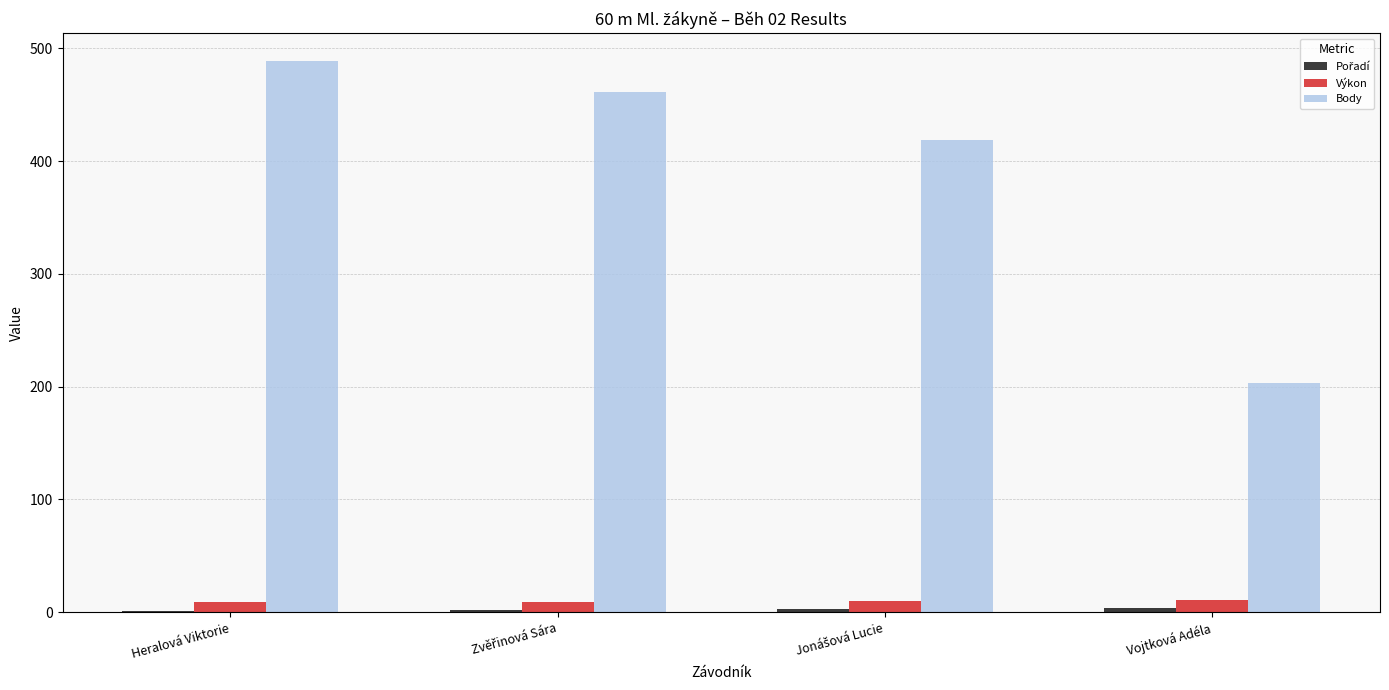

The value of Body at Heralová Viktorie is 259.1. True or false?

False